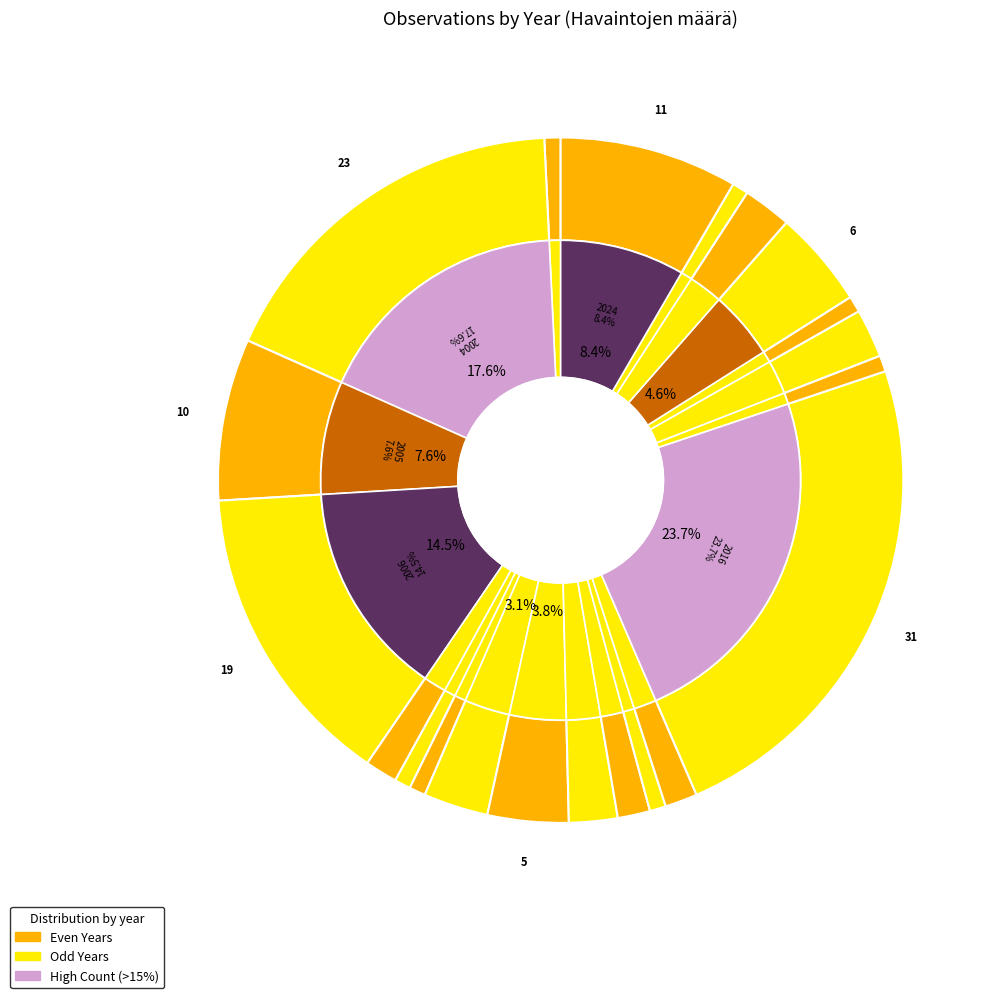

Count the number of slices in the pie.

21